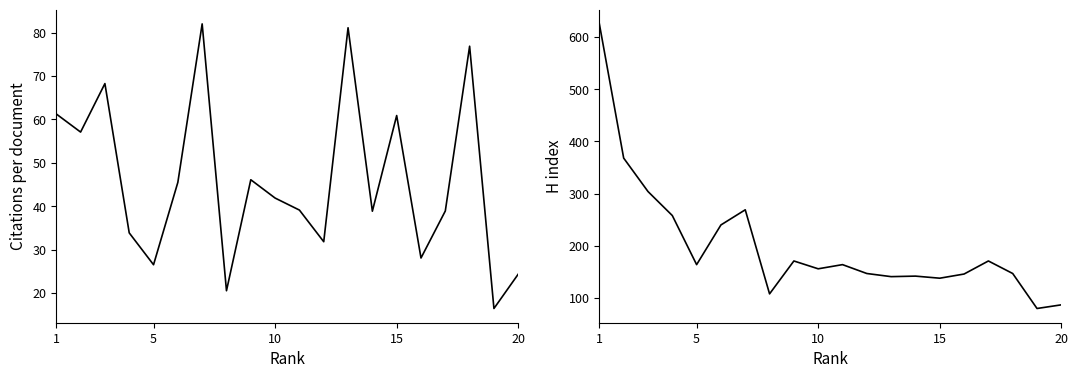

What is the difference between the maximum and minimum values in the Citations per document series?

65.6